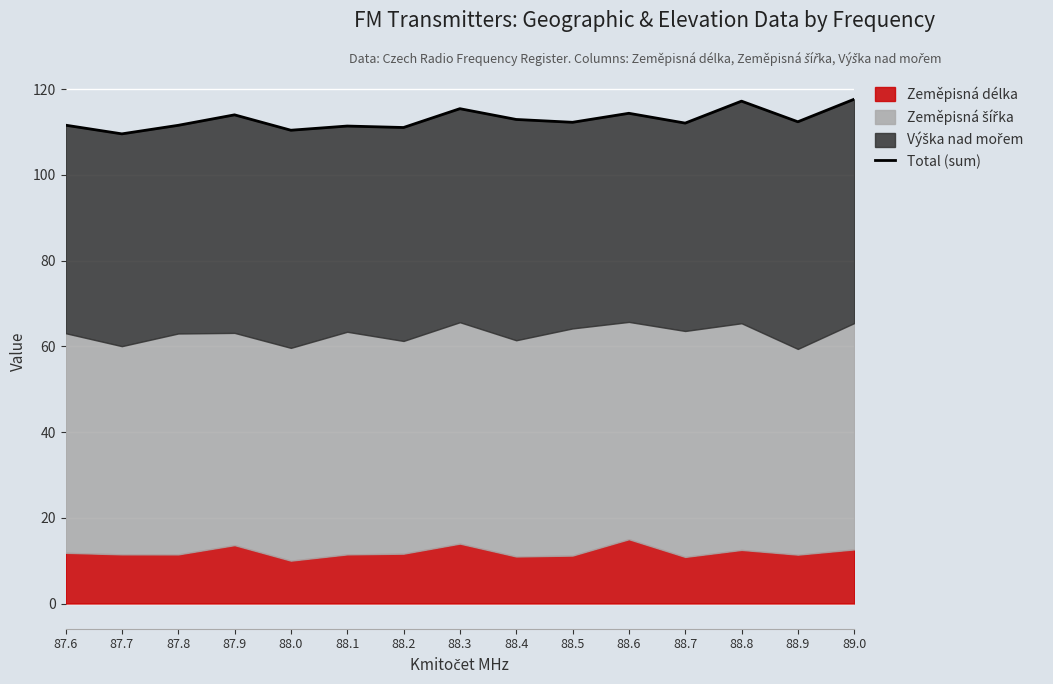

Reading right to left, extract all data points from this chart.

117.7	112.4	117.2	112.1	114.4	112.3	112.9	115.5	111.1	111.4	110.4	114.0	111.6	109.6	111.6